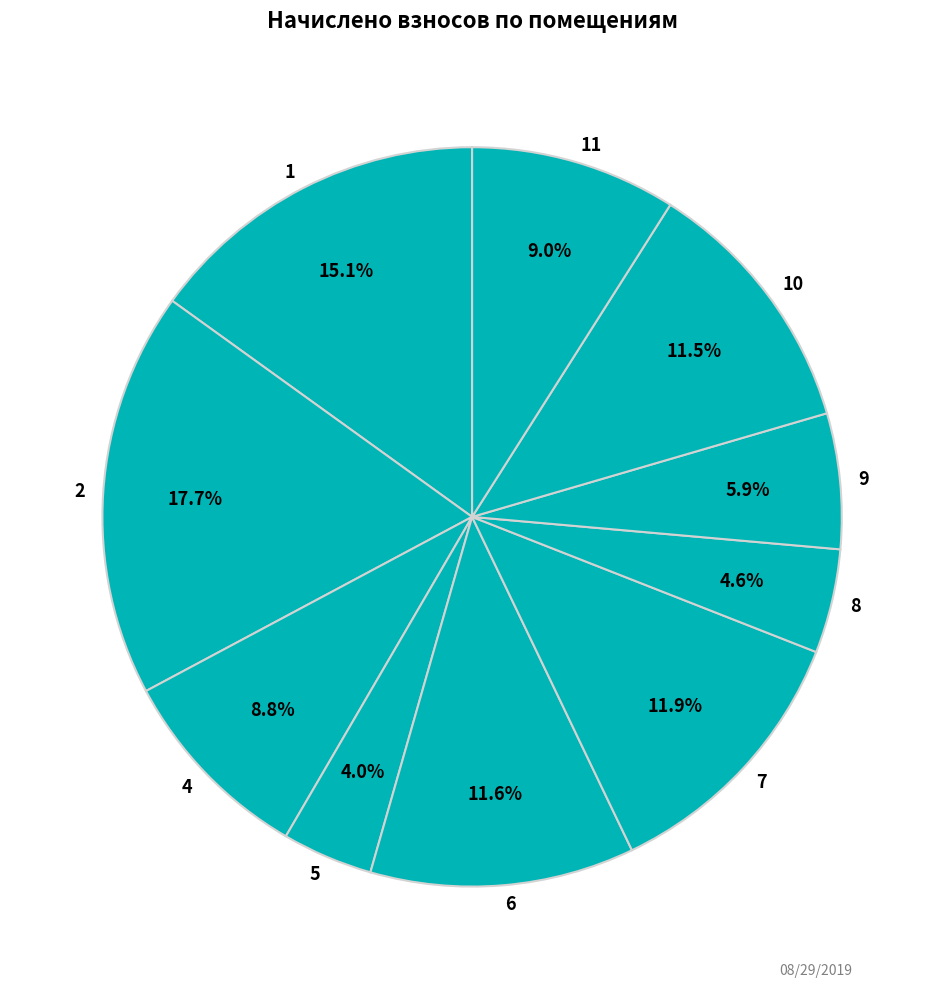

To the nearest percent, what portion does 2 represent?

18%